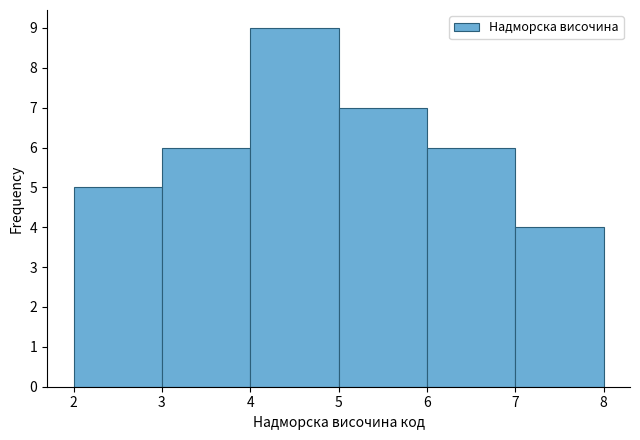

How tall is the bar that spans 7 to 8 on the x-axis? The values are not printed on the chart, so give them approximately, as read against the axis.

4